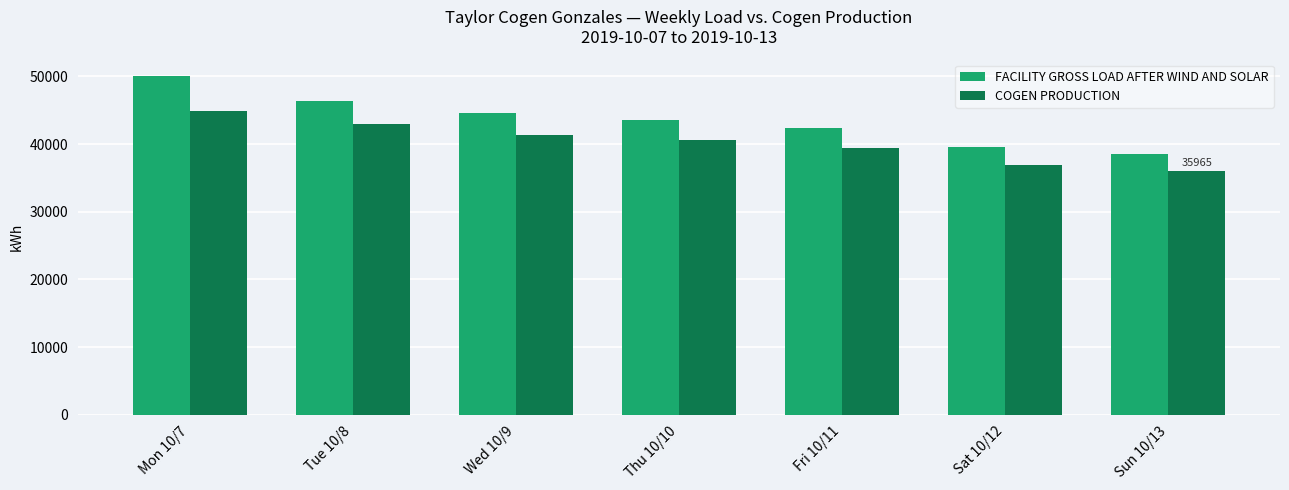

At which category is the sum across all series the highest?

Mon 10/7